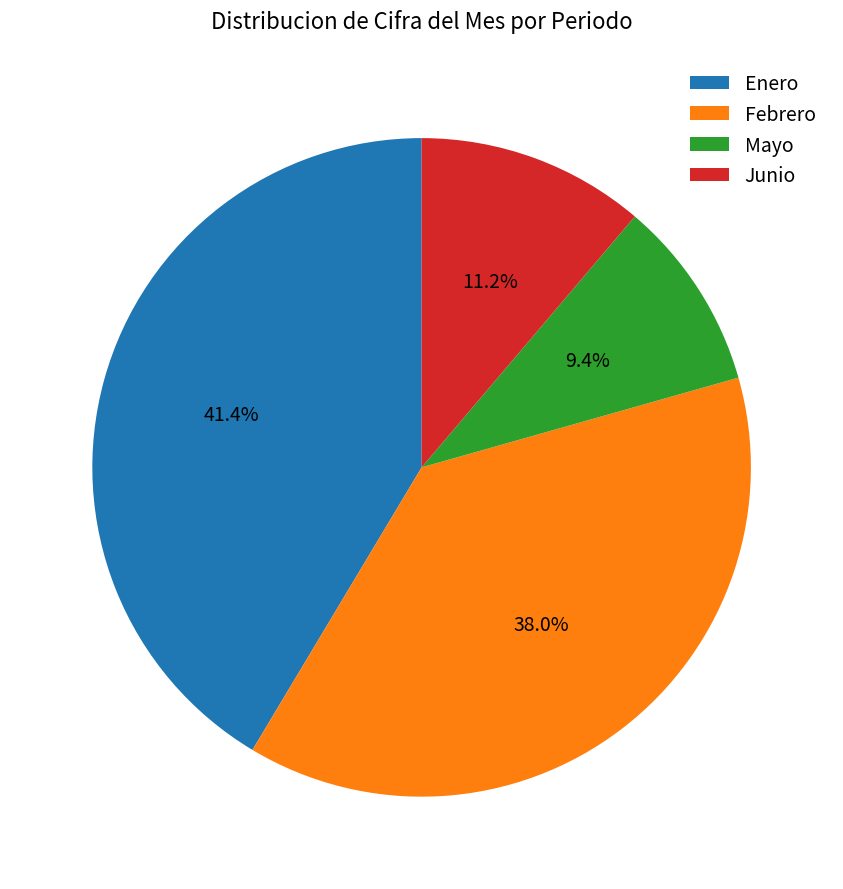

What is the ratio of the value at Mayo to the value at Junio?

0.8